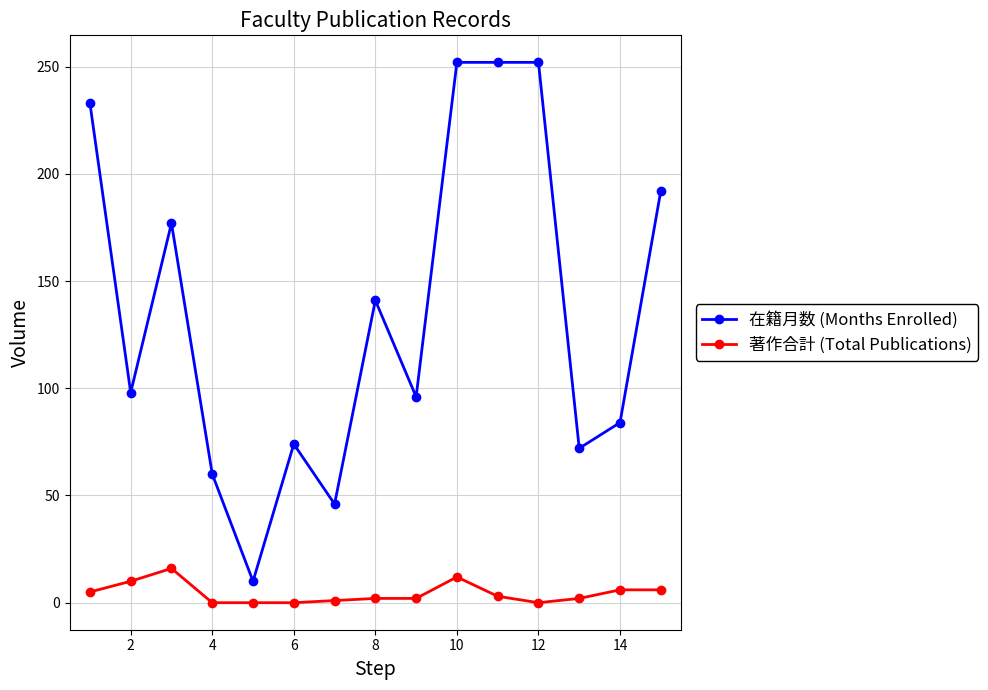

Count the number of categories in the chart.

15